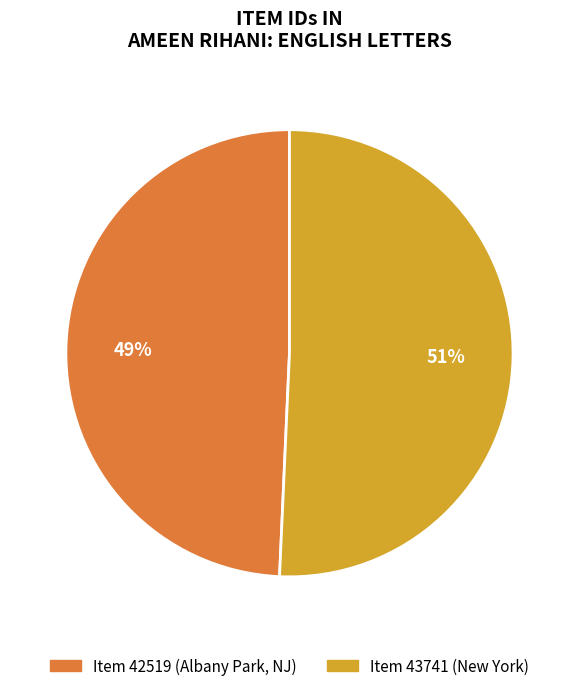

To the nearest percent, what is the average slice percentage?

50%